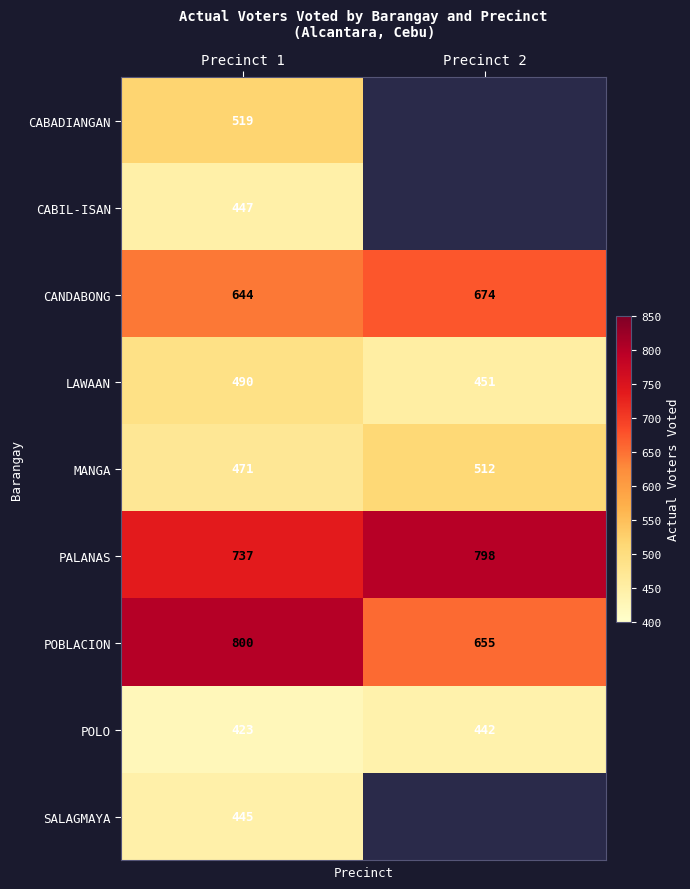

Which category has the highest value across all series?

Precinct 1